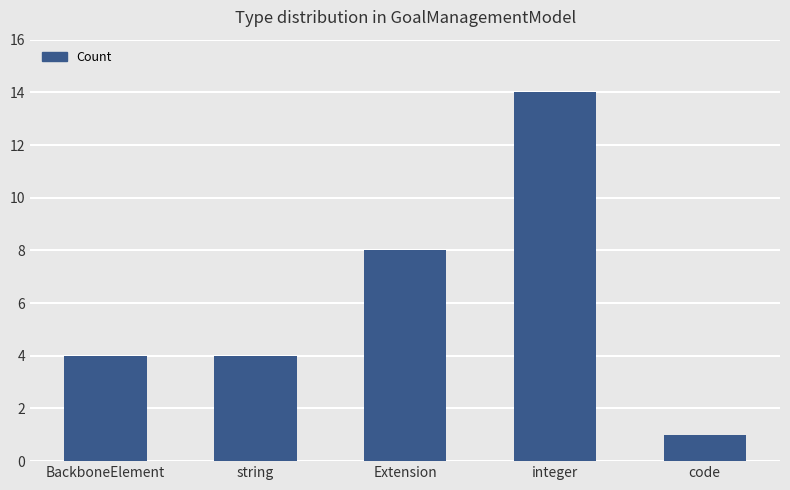

What is the label of the 4th bar from the right?

string